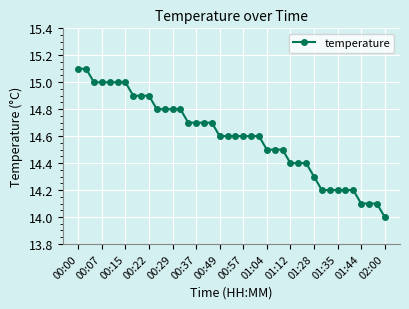

How many data points does each series have?

40